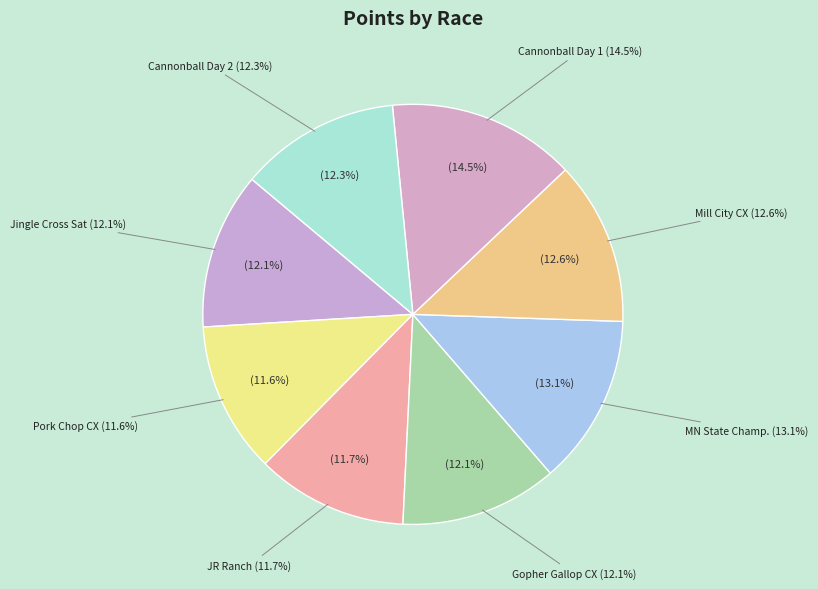

What percentage is NOT represented by Pork Chop Cyclocross?

88.4%